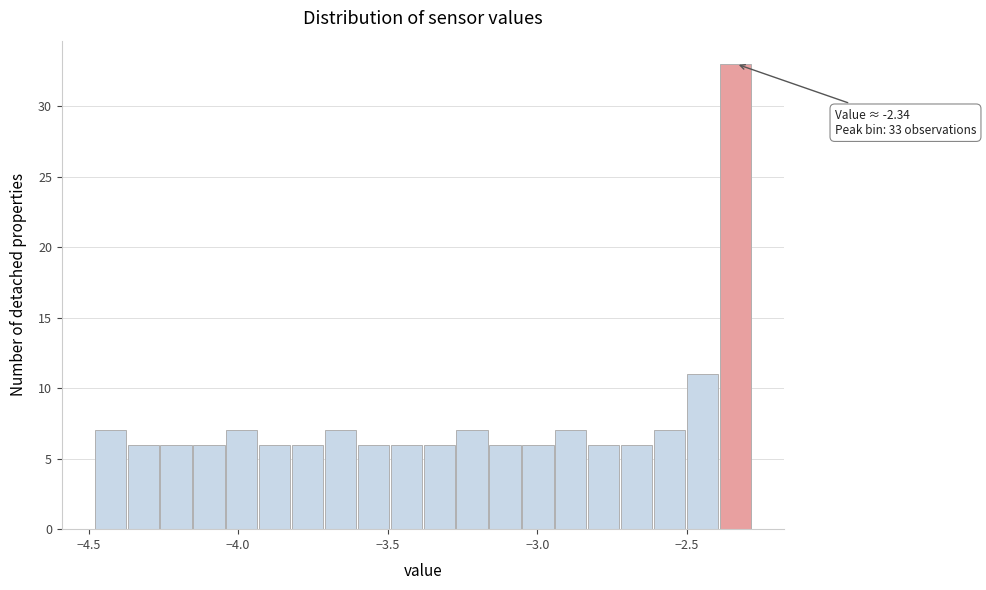

Around what value on the x-axis is the tallest bar? Give the approximate position of its centre, as read against the axis.

-2.35